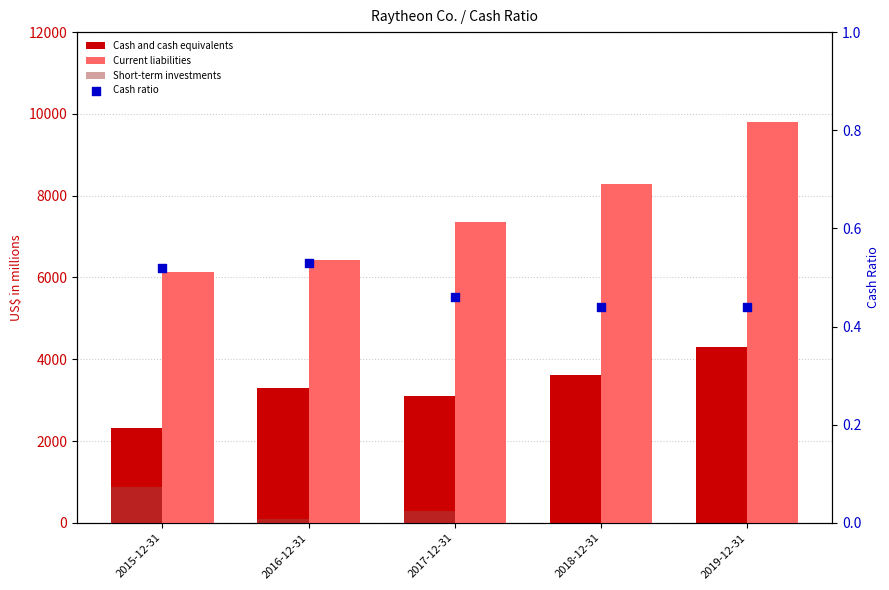

At which category is the sum across all series the highest?

2019-12-31